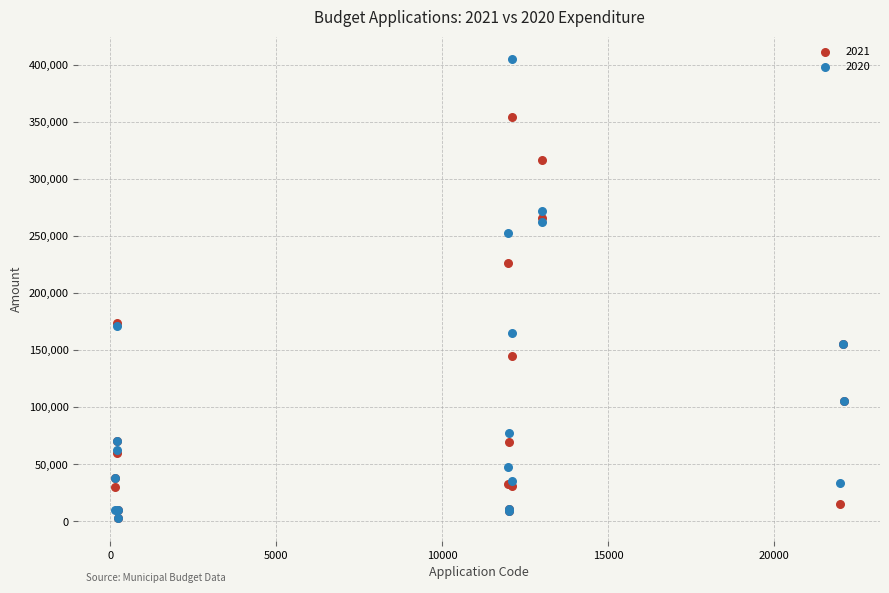

Across all series, what Y value is closest to 203823?

226118